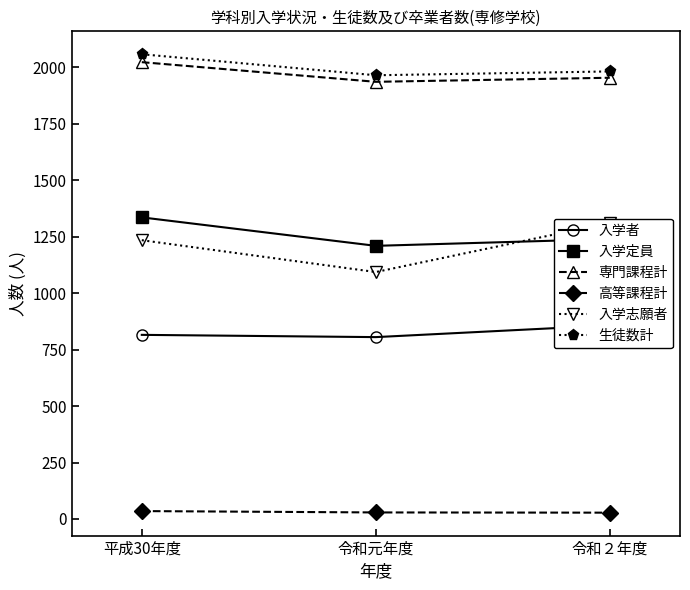

Which label corresponds to the largest value in the chart?

平成30年度